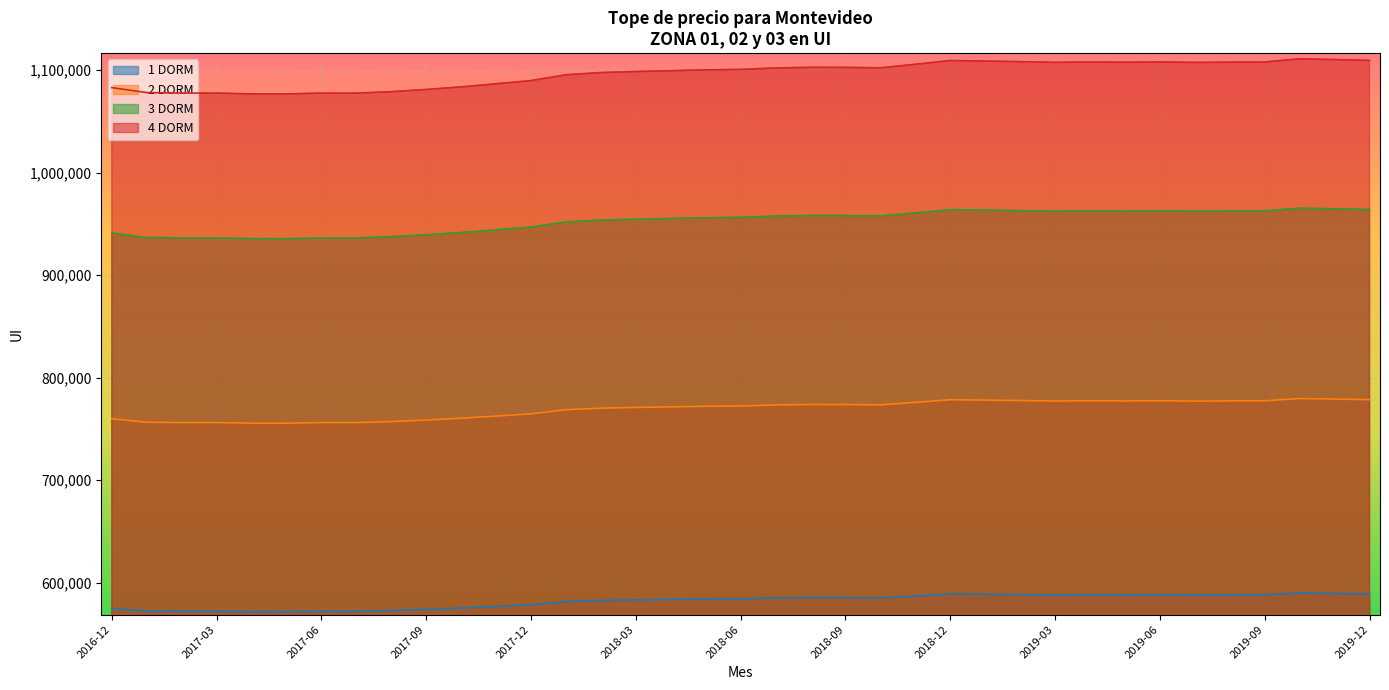

True or false: 1 DORM has a value of 589067 at 2019-12.

True